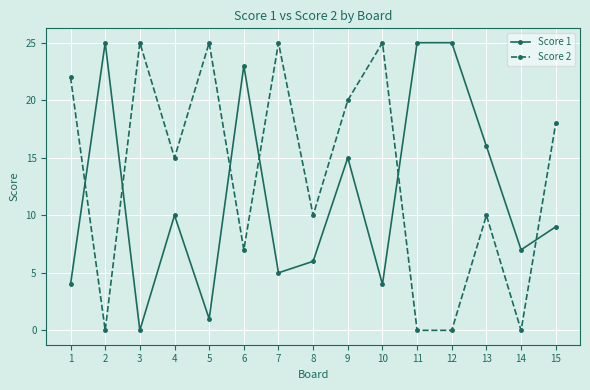

At which label is Score 1 closest to 12?

4